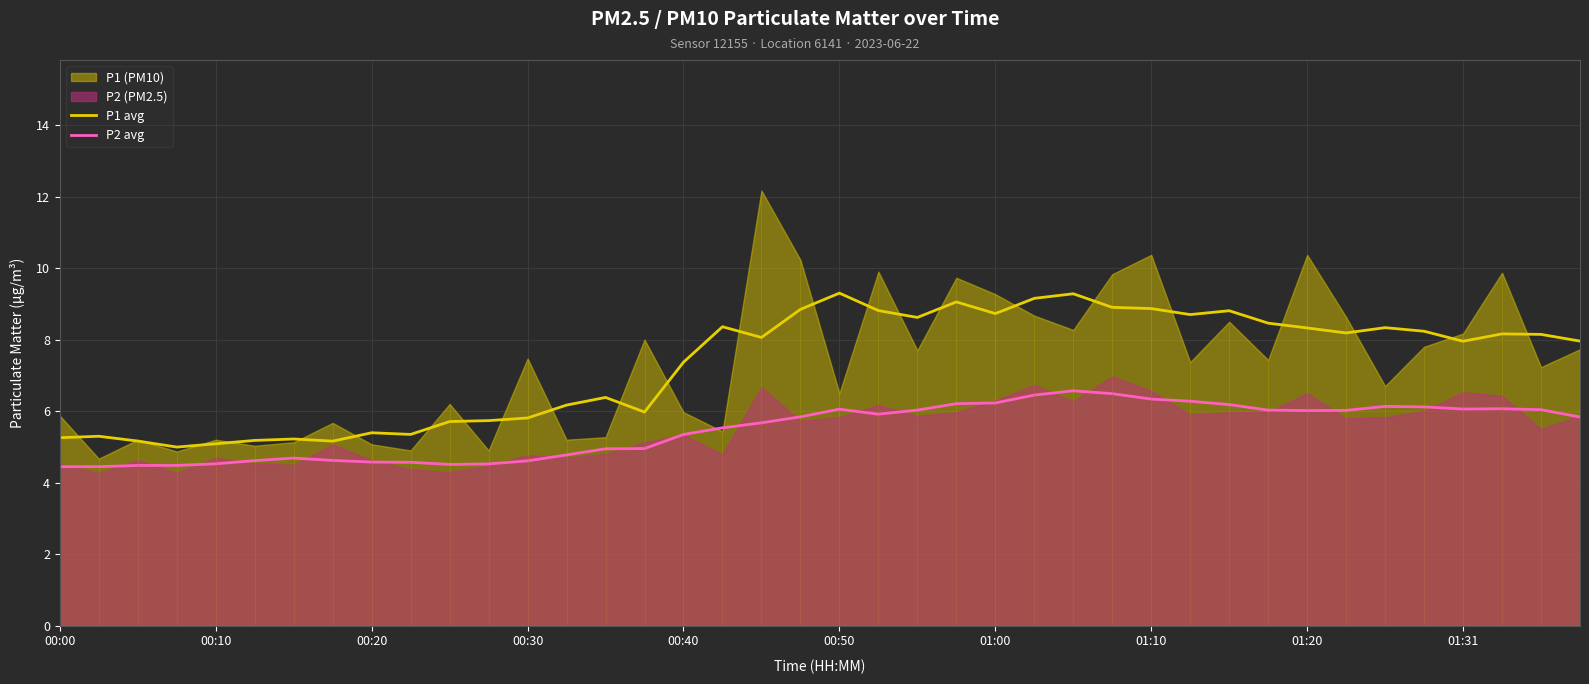

What is the lowest value of the P1 avg series?

5.0